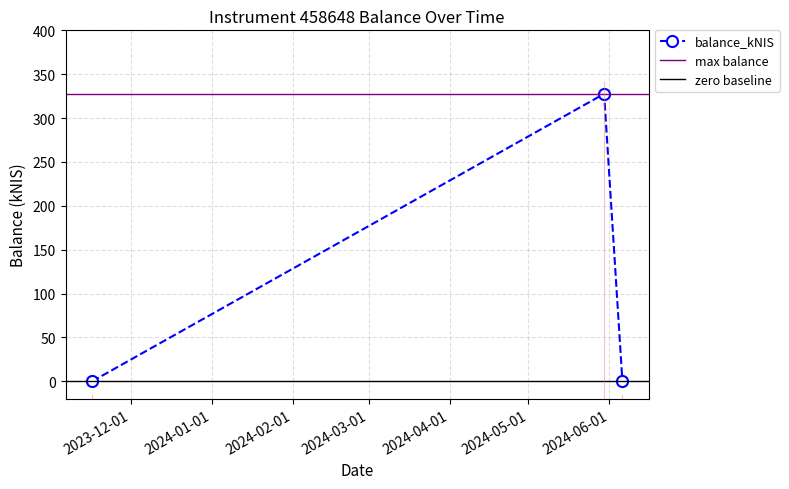

The value at 2023-11-16 is 0.0. True or false?

True